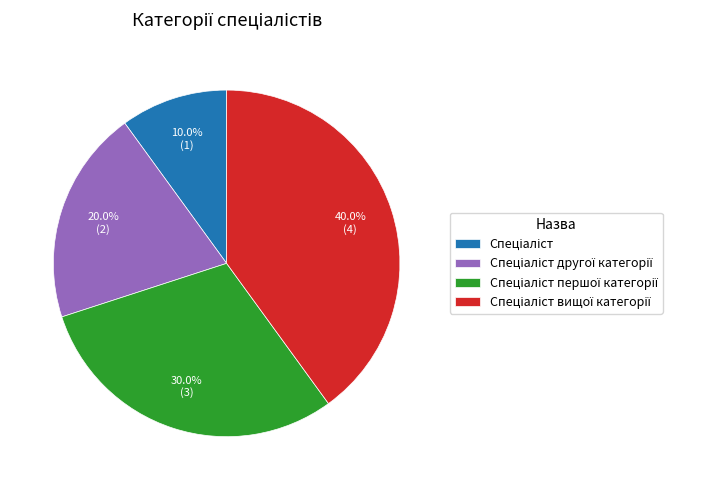

Does any single category account for the majority?

No